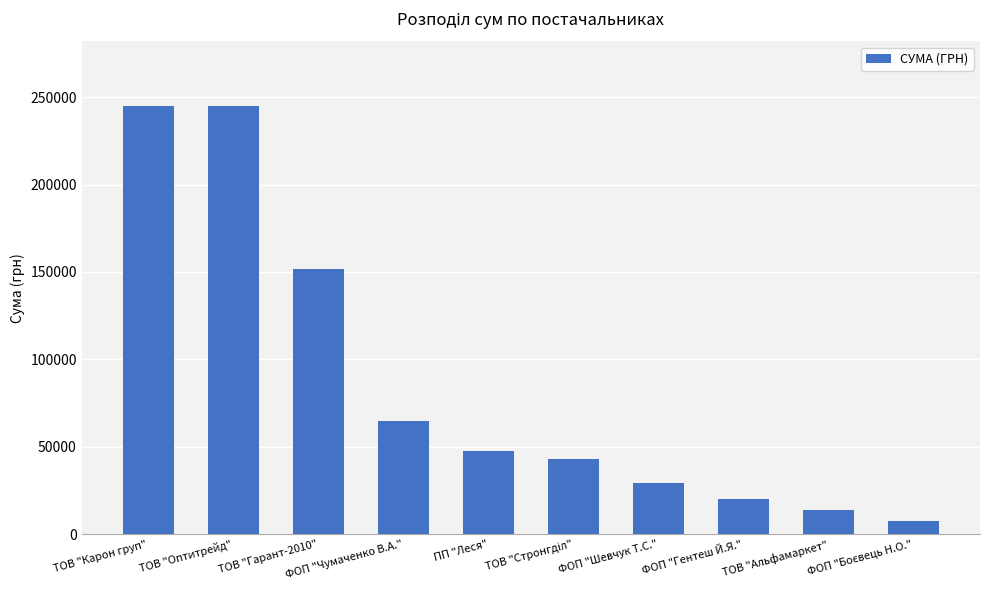

What is the smallest value displayed?

7460.0